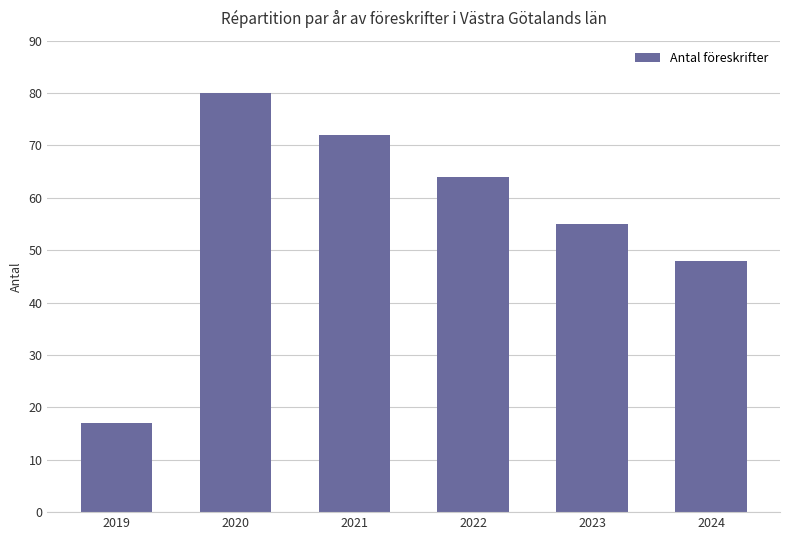

List the labels in order of value, smallest first.

2019, 2024, 2023, 2022, 2021, 2020